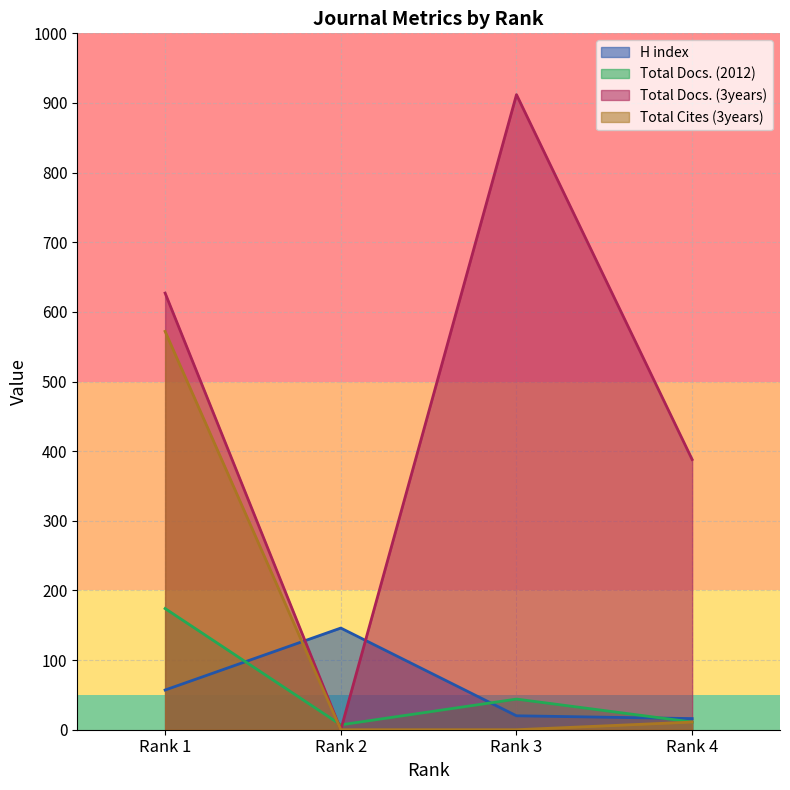

Is the value of Total Docs. (2012) at Rank 4 greater than the value of Total Docs. (3years) at Rank 2?

Yes